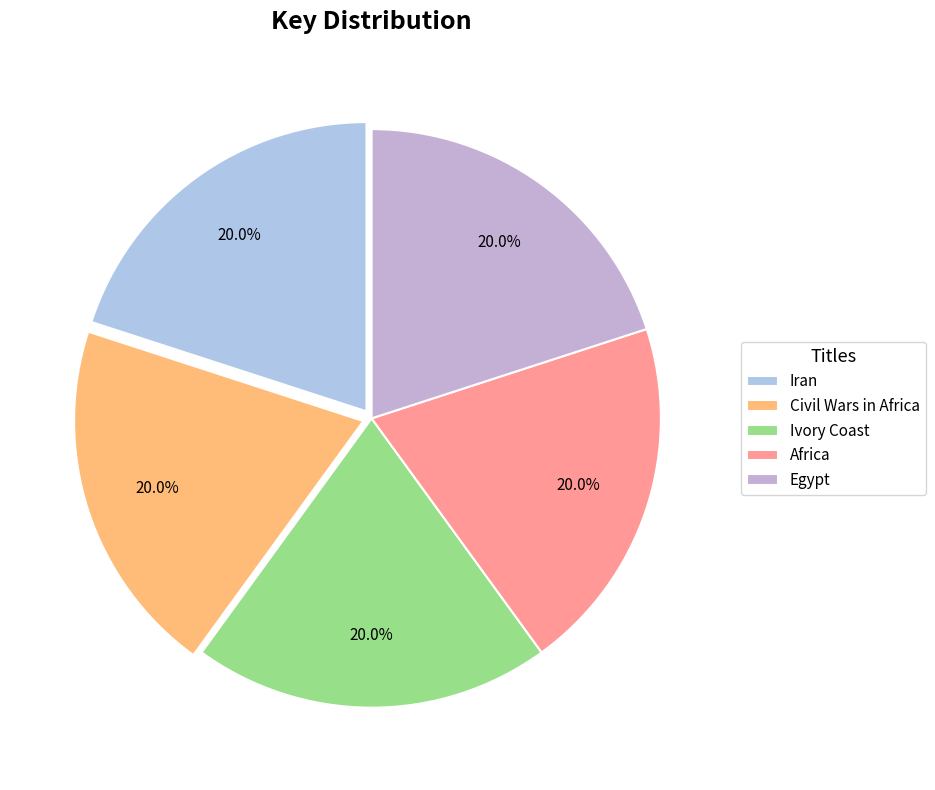

How many segments does this pie chart have?

5